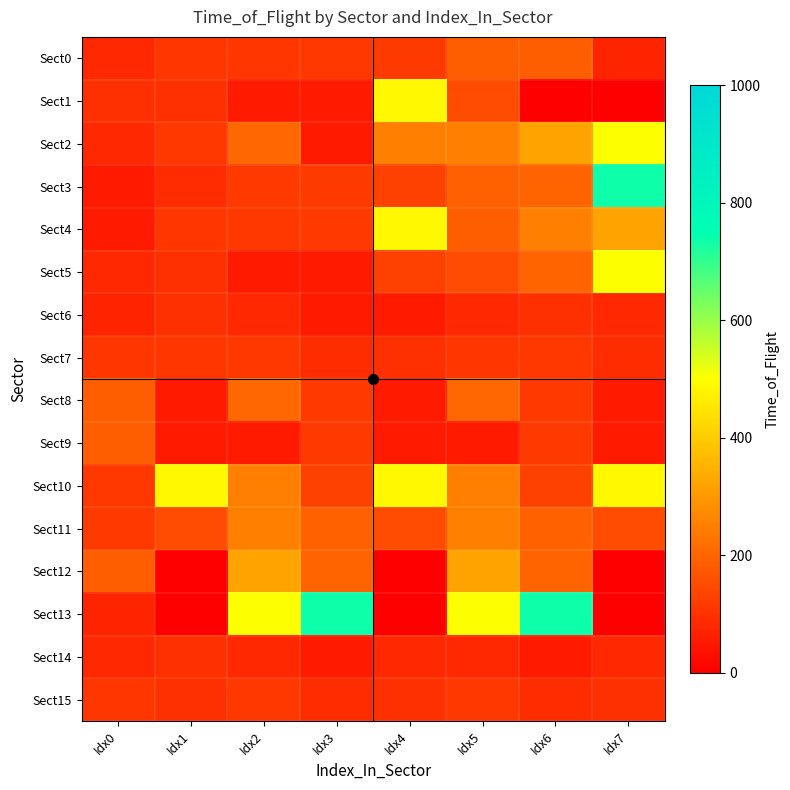

Rank the series by their maximum value, from lowest to highest.

Sect6, Sect14, Sect7, Sect15, Sect0, Sect9, Sect8, Sect11, Sect12, Sect1, Sect4, Sect10, Sect2, Sect5, Sect3, Sect13